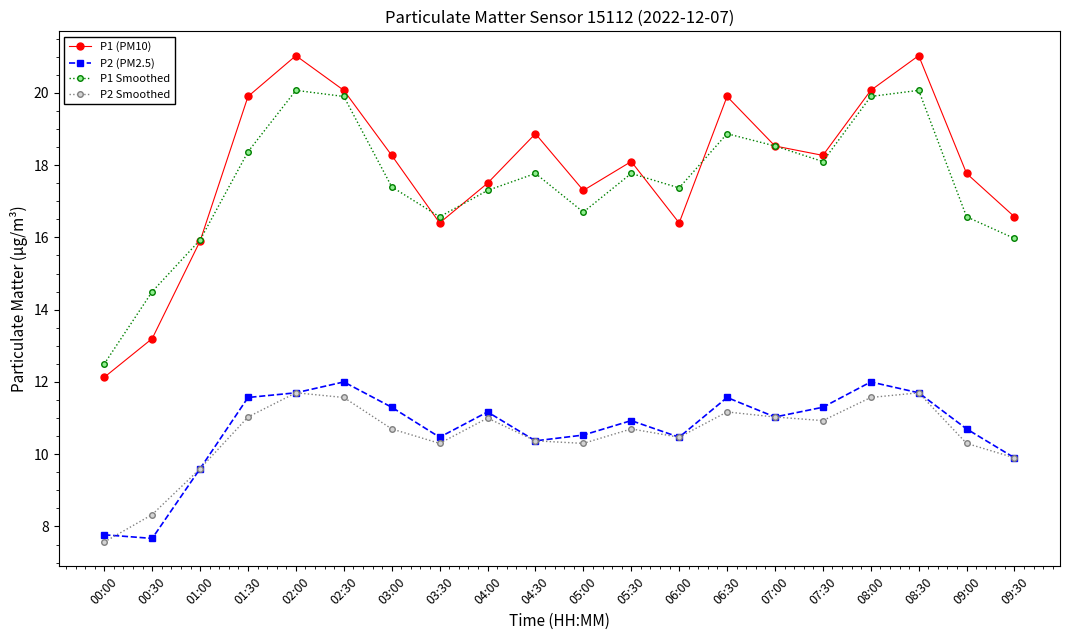

What is the difference between the highest and lowest values at 07:30?

7.3